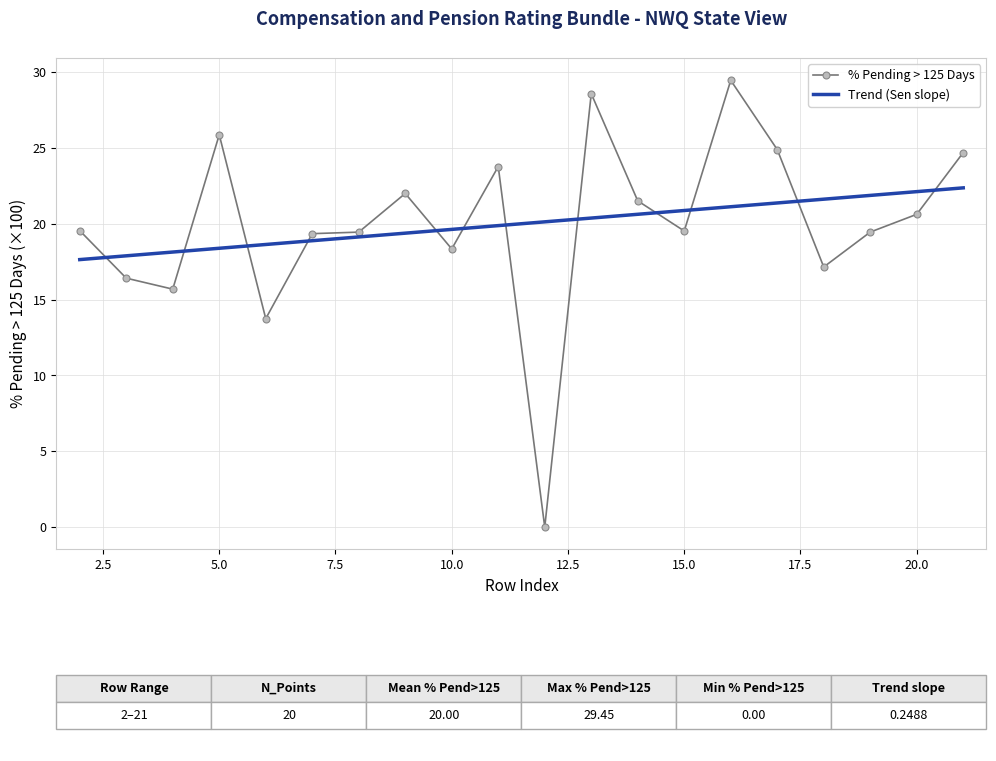

What are all the series names shown in the legend?

% Pending > 125 Days, Trend (Sen slope)